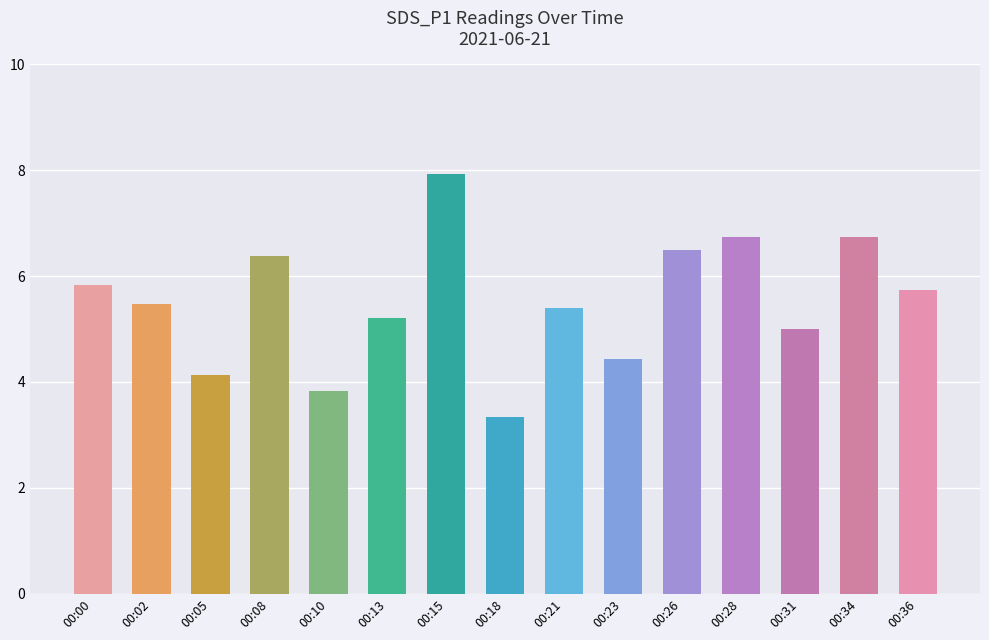

What is the change in value from 00:31 to 00:34?

+1.7